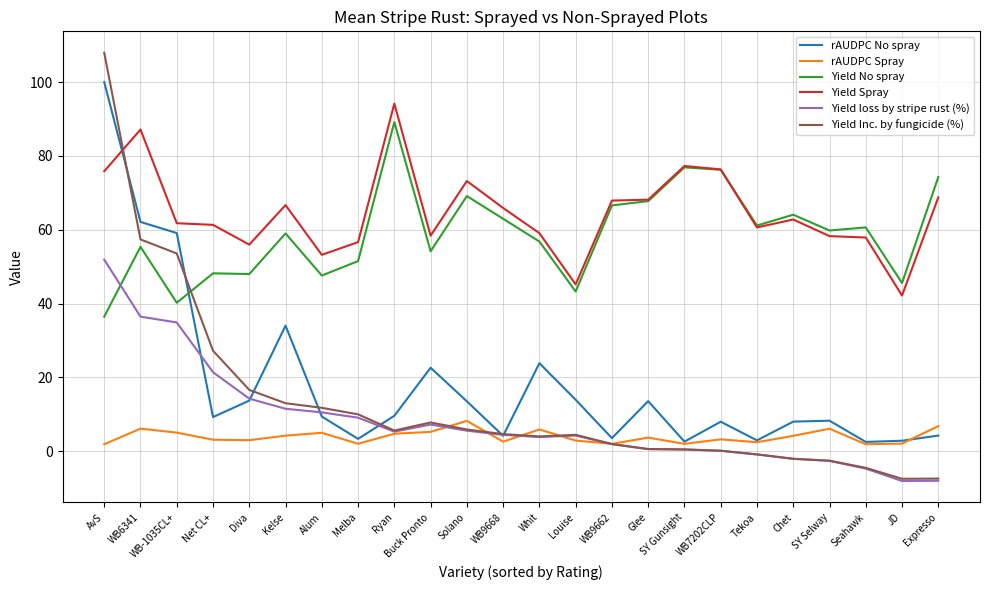

The Yield No spray series shows 67.8 at Glee. True or false?

True